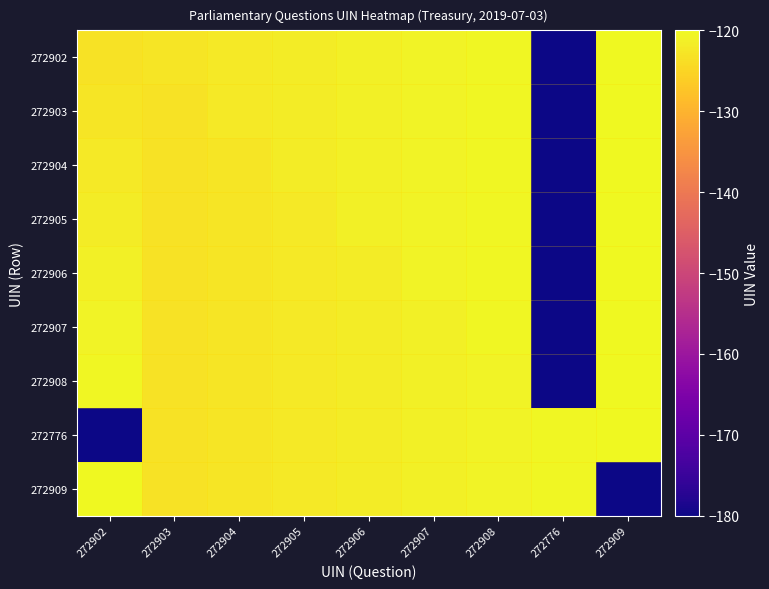

List the series in order of their peak value, highest first.

272902, 272903, 272904, 272905, 272906, 272907, 272908, 272776, 272909